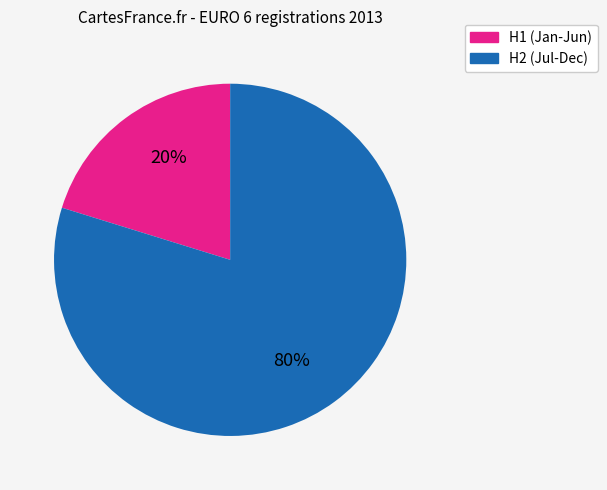

Count the number of slices in the pie.

2